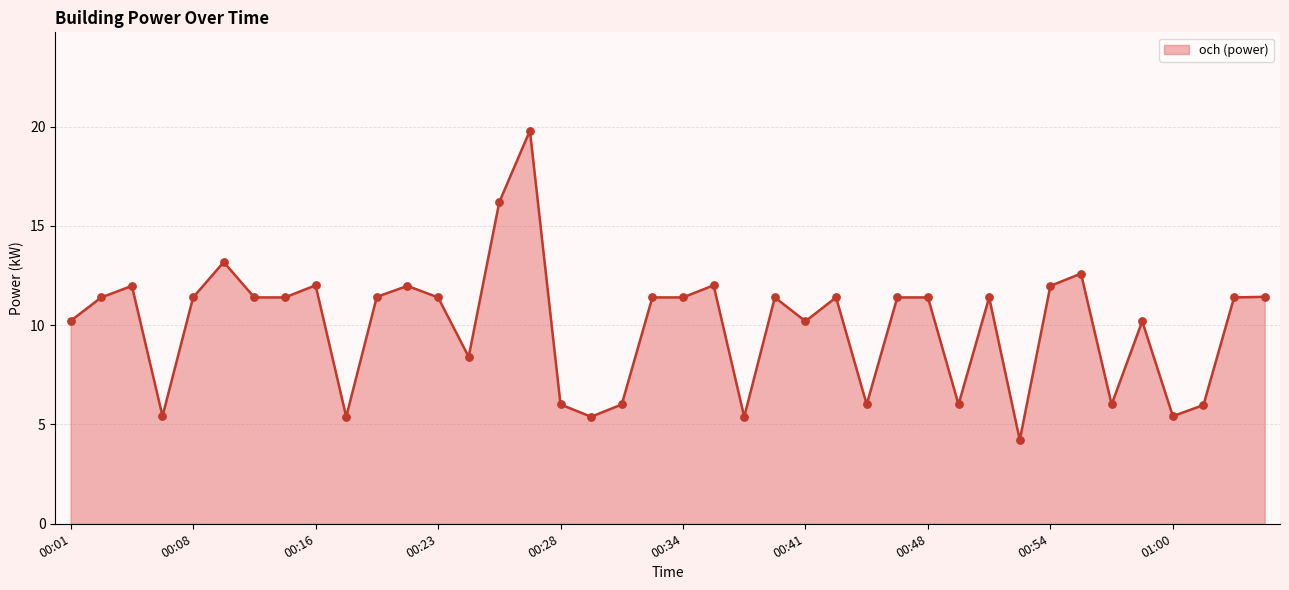

What is the smallest value displayed?

4.2